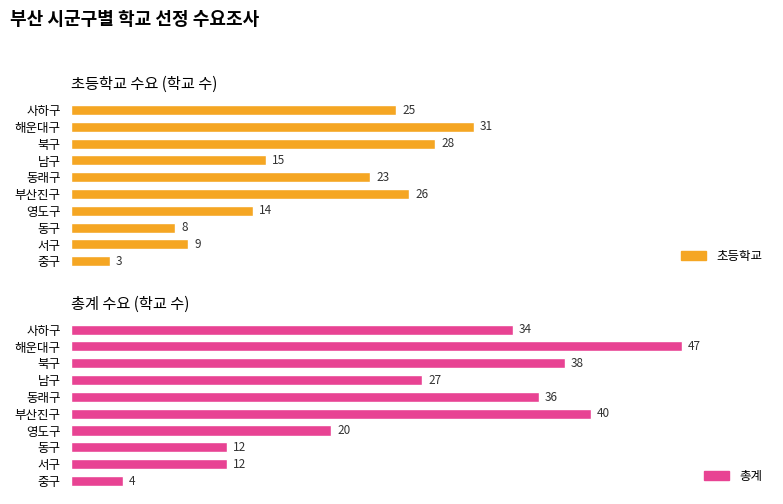

True or false: 초등학교 has a value of 55 at 8.

False